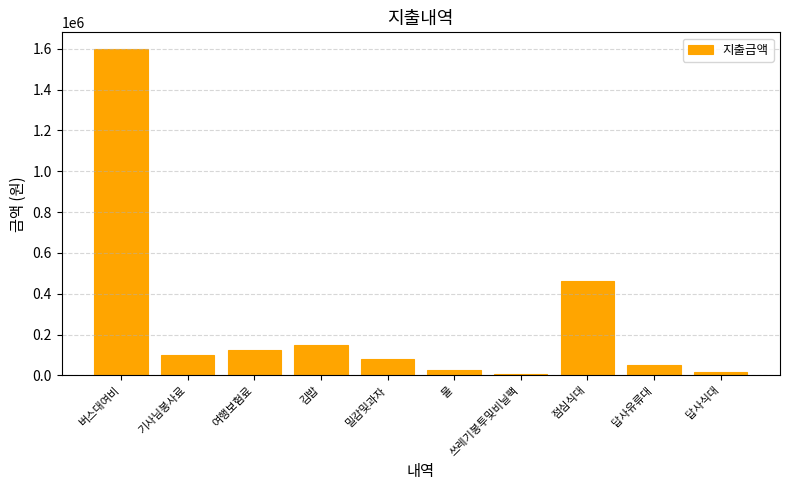

What position from the left is 답사유류대?

9